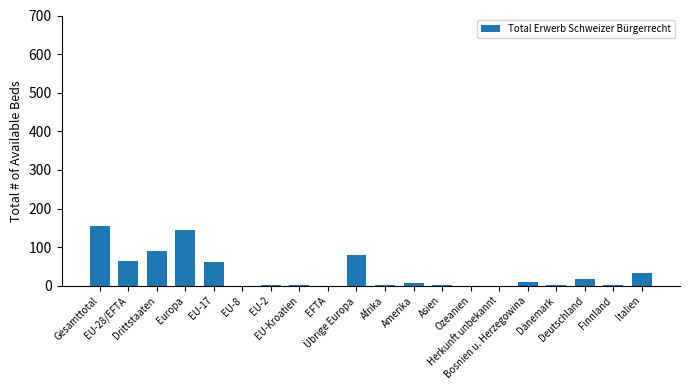

What is the greatest value displayed?

156